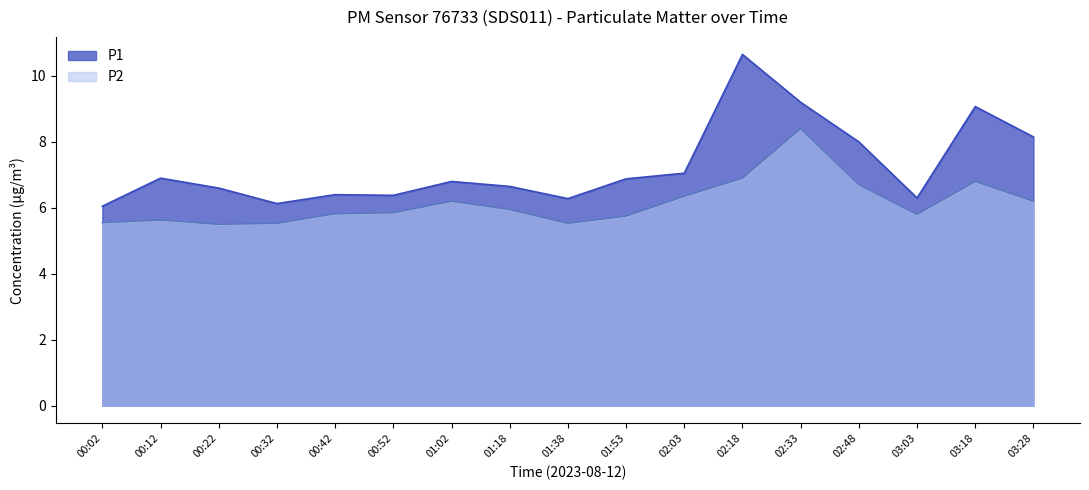

True or false: P1 and P2 cross at least once.

False